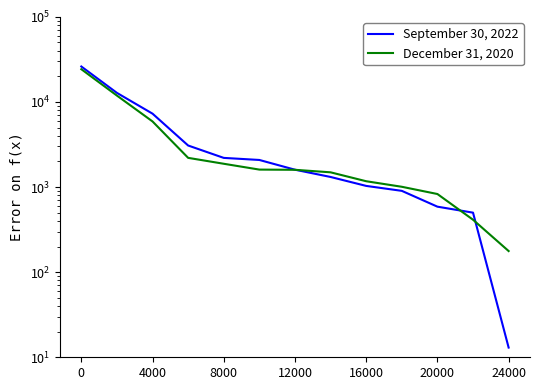

How many categories are shown in the chart?

13